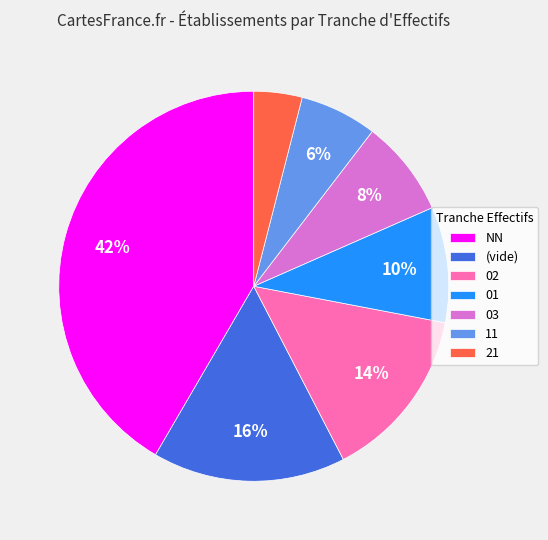

To the nearest percent, what is the difference between the largest and smallest slice percentages?

38%